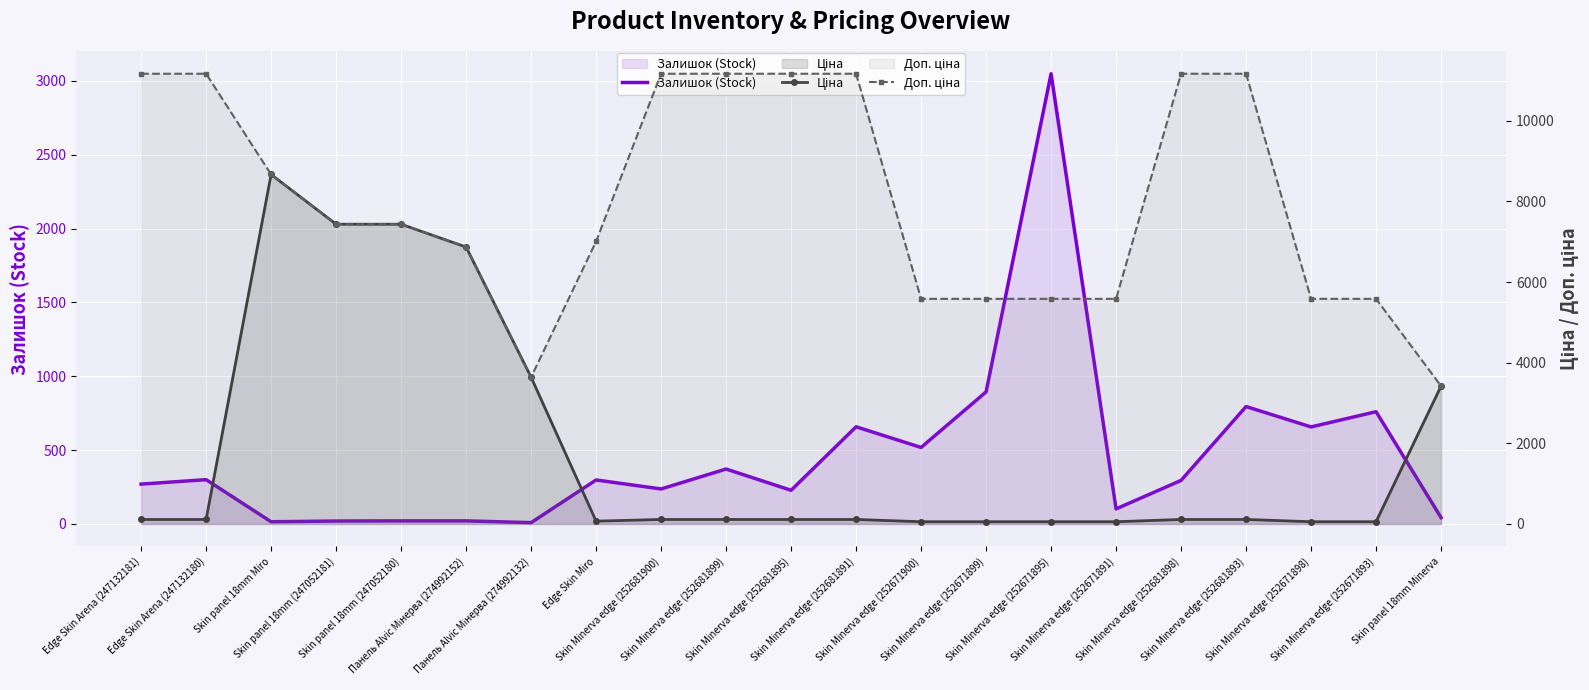

What is the average value of the Ціна series?

1846.3